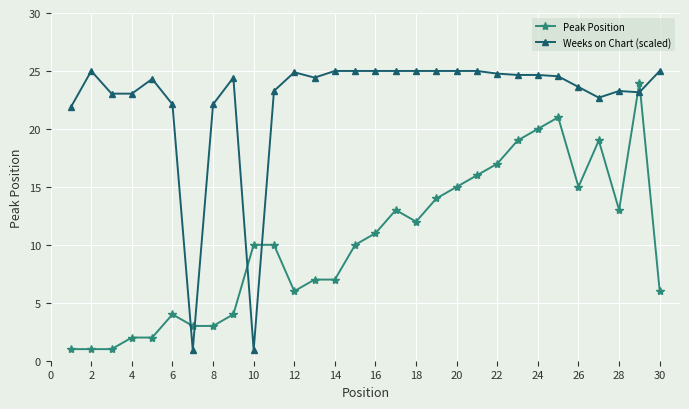

After their last crossing, which series has the higher values: Peak Position or Weeks on Chart (scaled)?

Weeks on Chart (scaled)